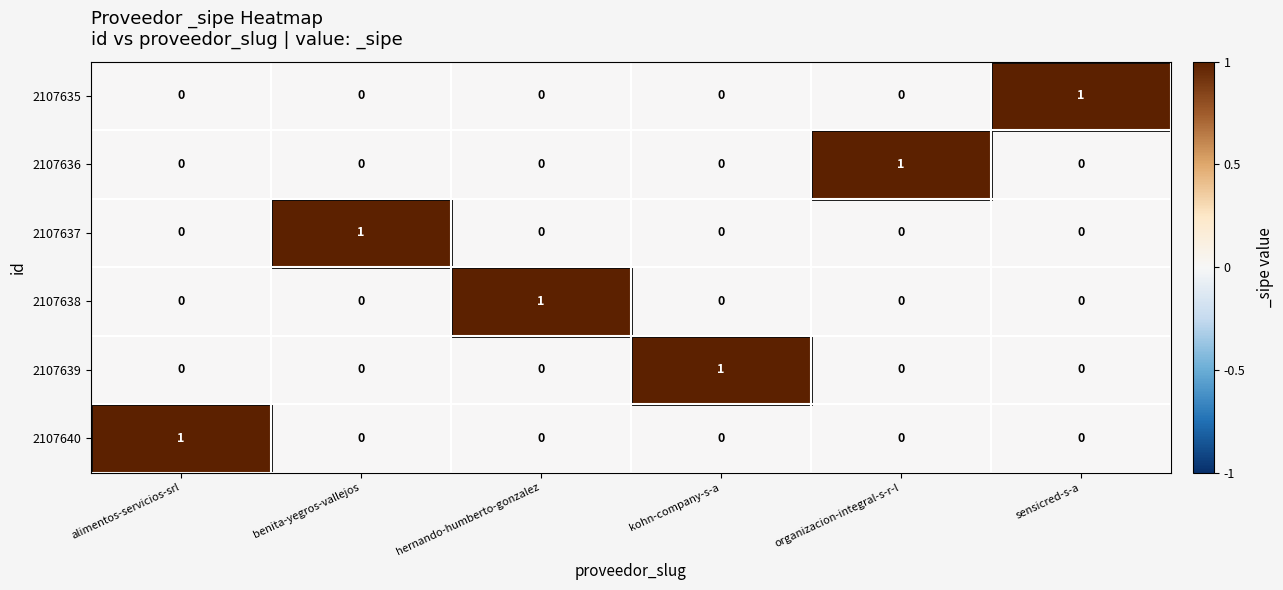

The value of 2107639 at alimentos-servicios-srl is 0. True or false?

True